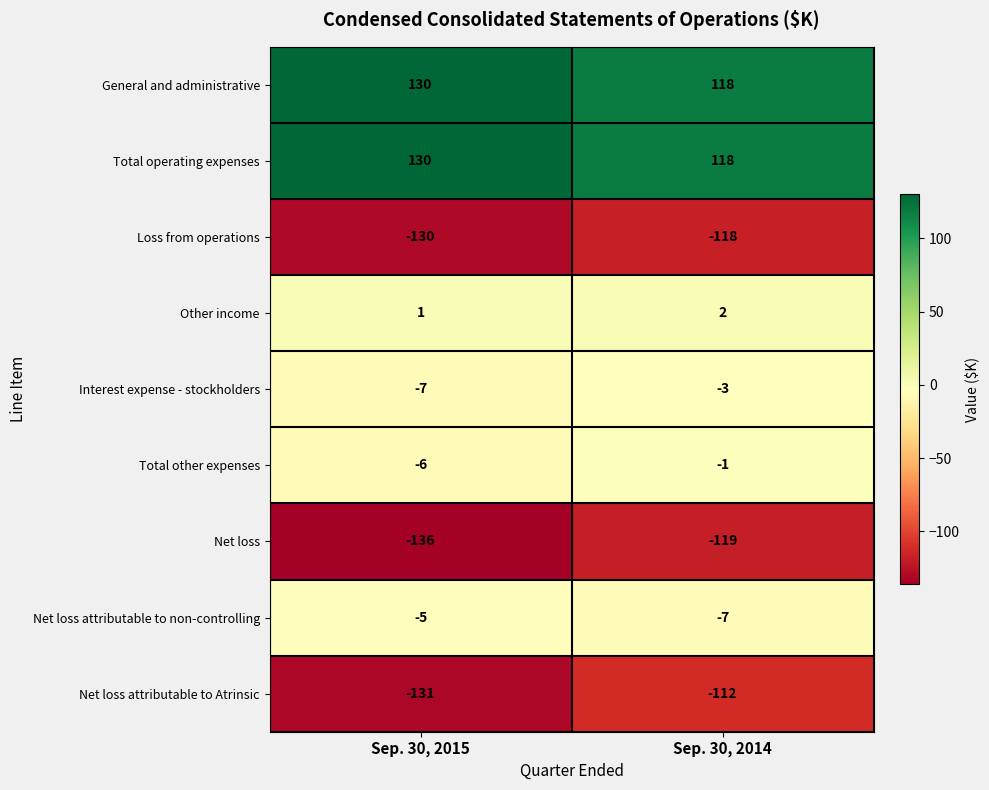

What is the maximum value shown in the chart?

130